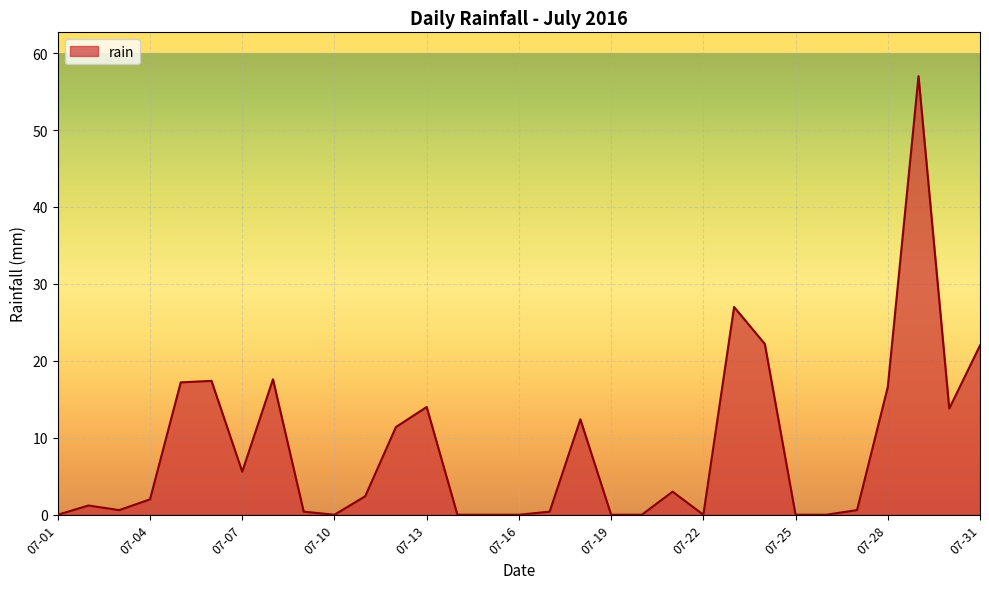

How many values are below 2?

15